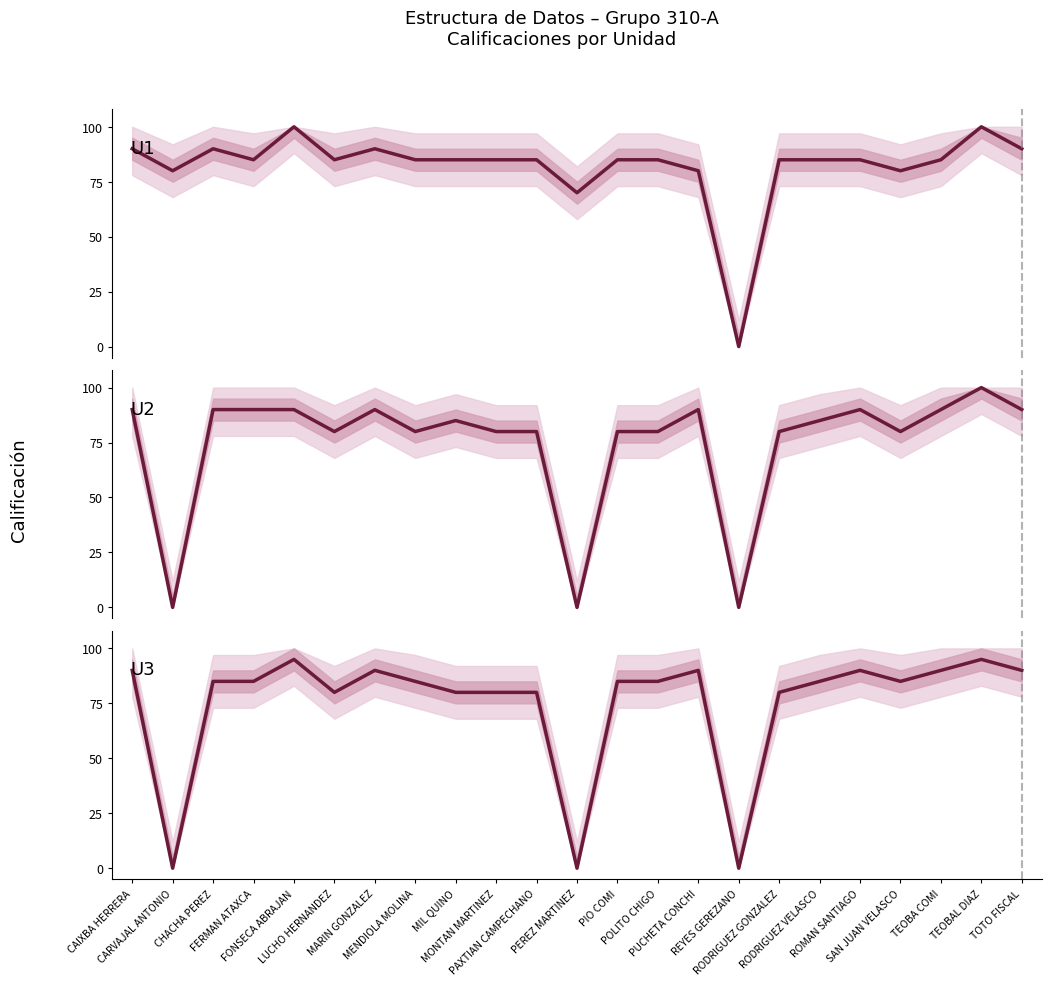

Read the U3 value at CHACHA PEREZ, to the nearest 10.

80